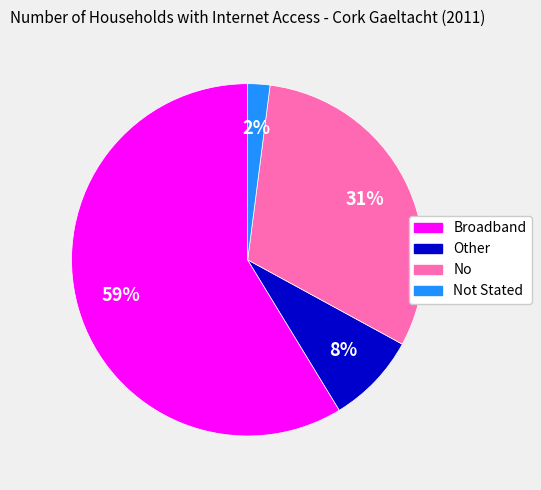

To the nearest percent, what is the difference between the largest and smallest slice percentages?

57%